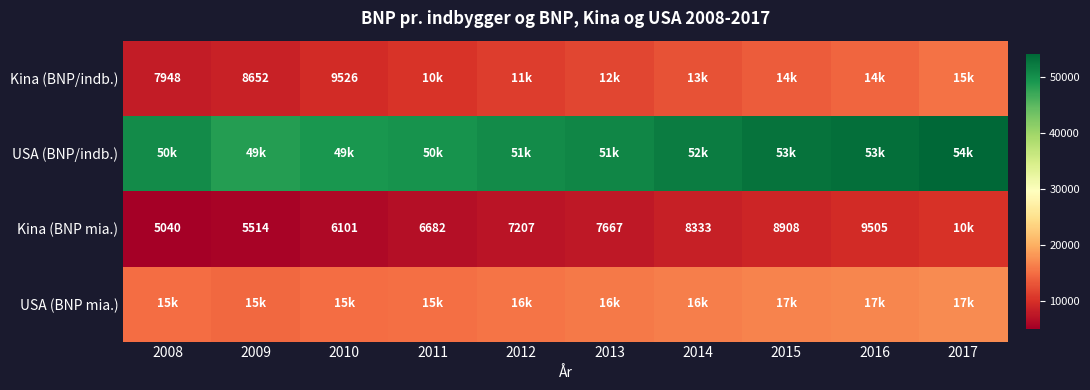

True or false: Kina (BNP mia.) has a value of 9505 at 2016.

True